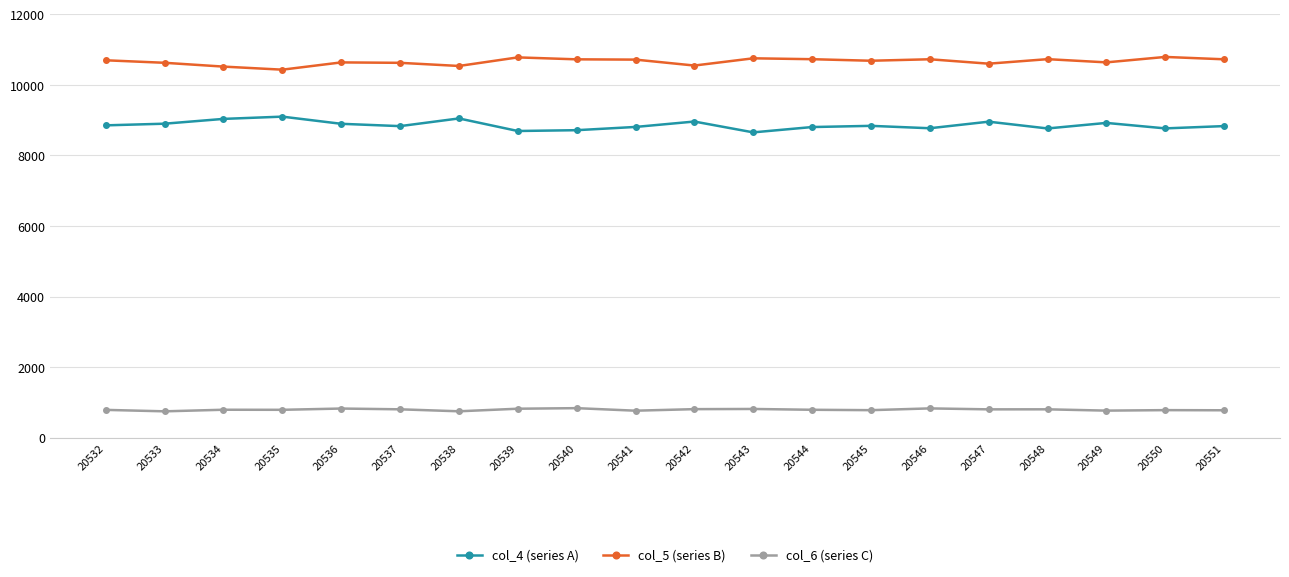

Rank the series at 20537 from highest to lowest value.

col_5 (series B), col_4 (series A), col_6 (series C)